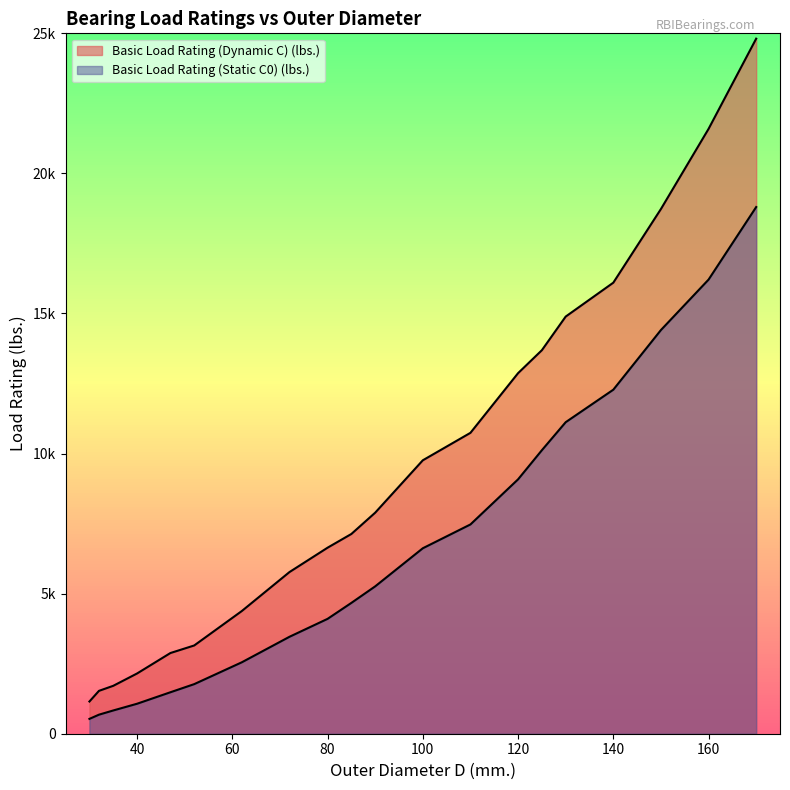

Which series has the largest total across all categories?

Basic Load Rating (Dynamic C) (lbs.)